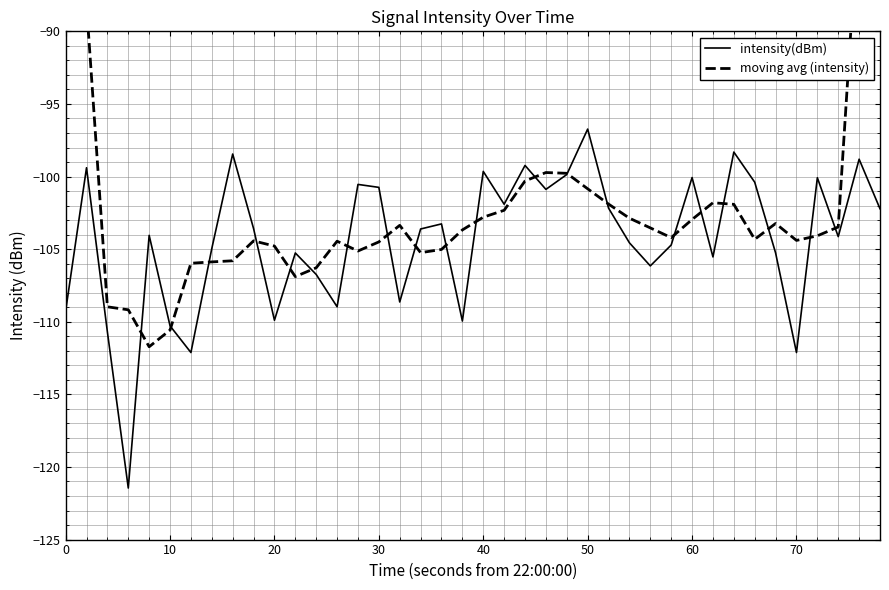

Which category has the highest value in the intensity(dBm) series?

50